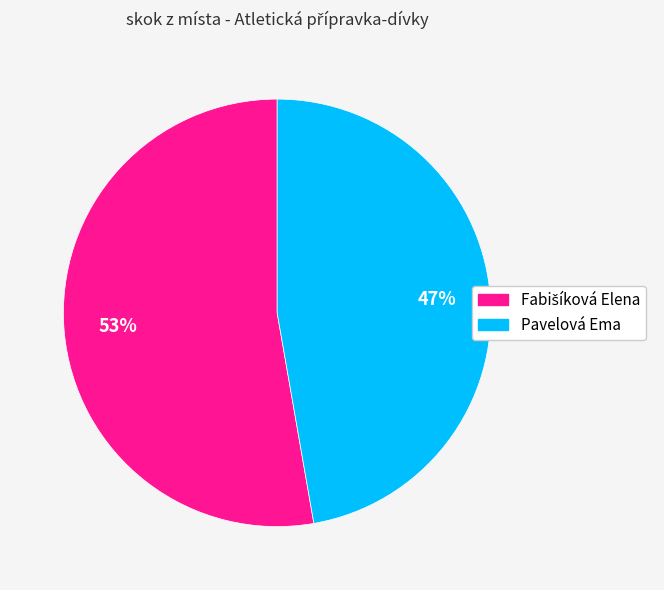

Which slice is the smallest?

Pavelová Ema